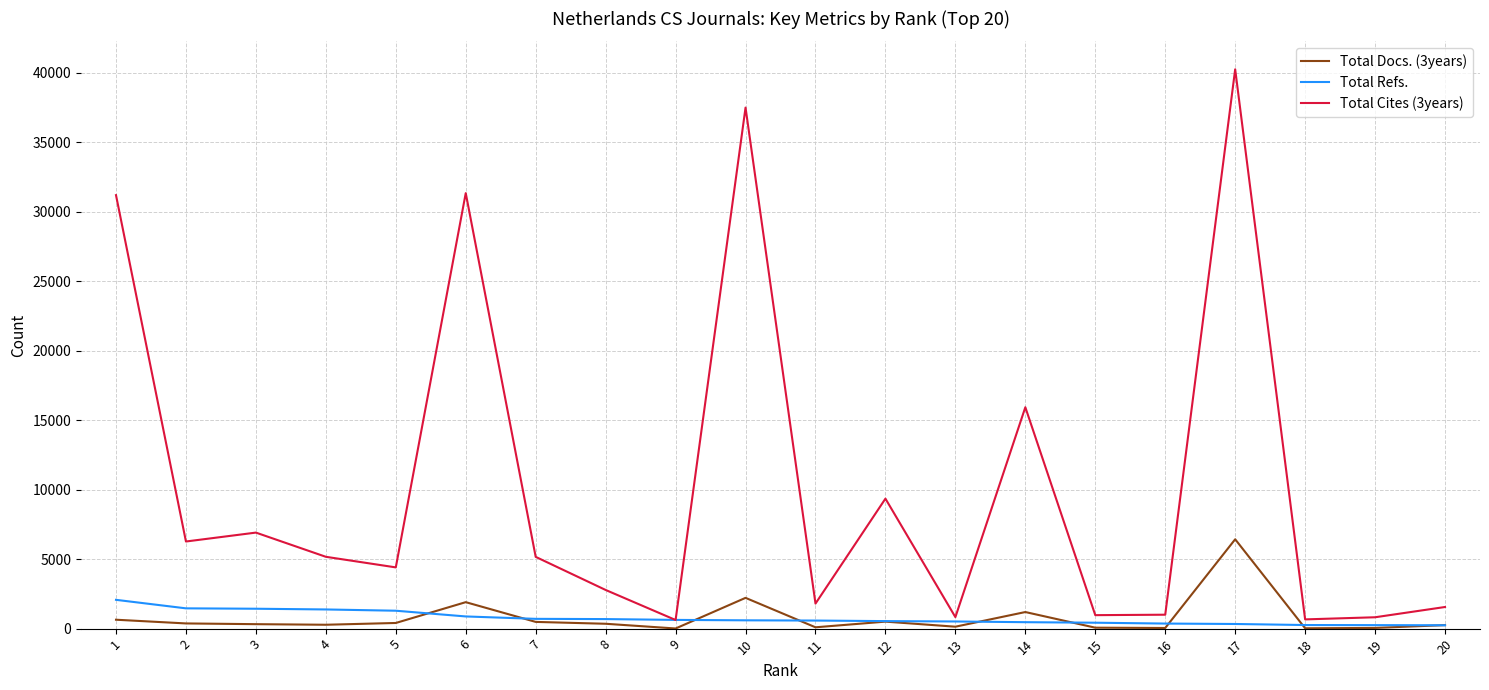

Between which two adjacent categories do Total Refs. and Total Cites (3years) first intersect?

8 and 9